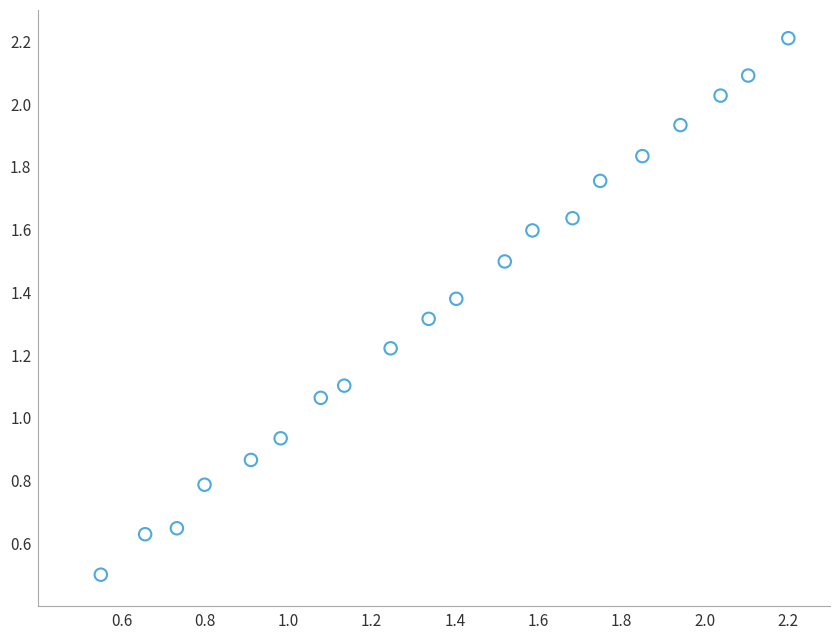

What is the range of Y values (max minus min)?

1.7